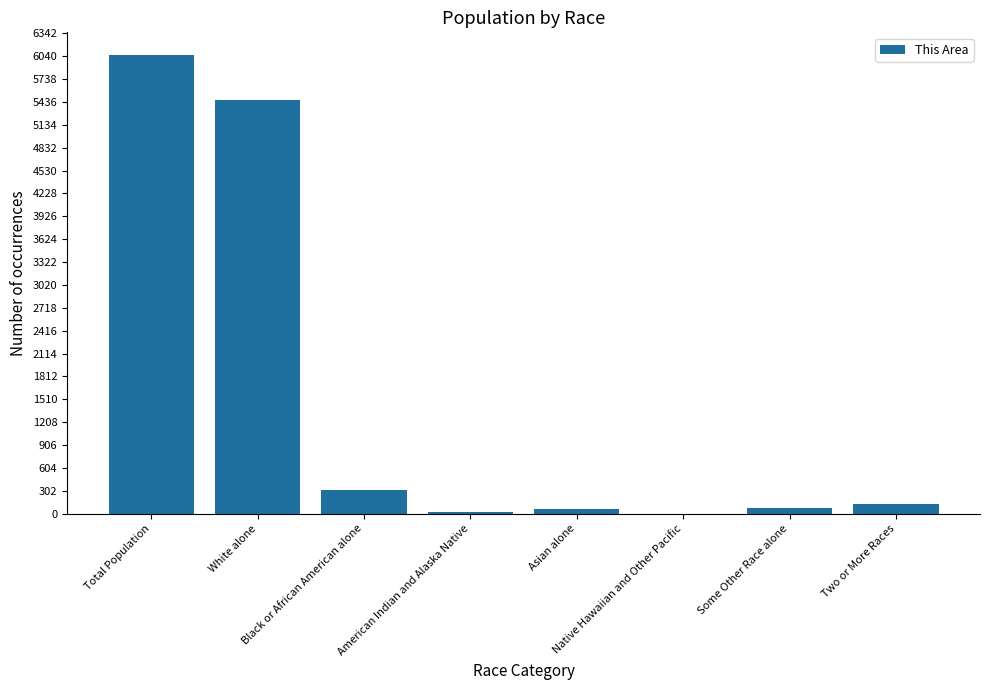

What is the greatest value displayed?

6052